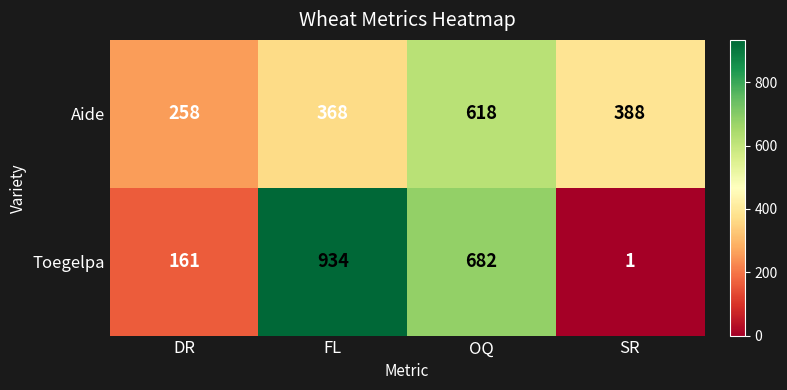

What is the average value of the Aide series?

408